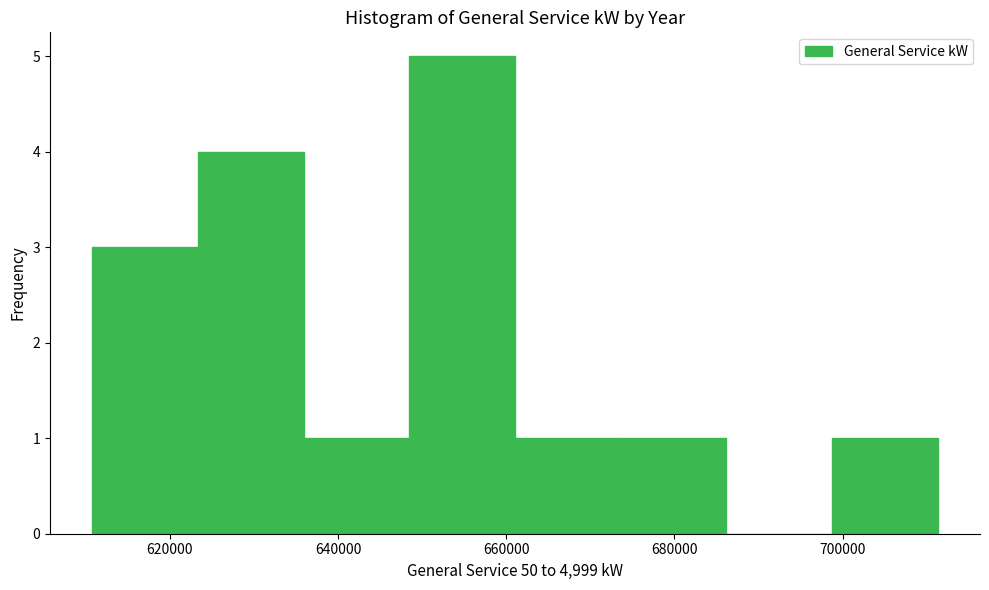

Reading left to right, transcribe this chart: for each bar, give the range it covers on the x-axis and its height. Neither the bar edges nor the heights are printed on the chart, so give them approximately, as read against the axes.

610000 to 624000: 3
624000 to 636000: 4
636000 to 648000: 1
648000 to 662000: 5
662000 to 674000: 1
674000 to 686000: 1
686000 to 698000: 0
698000 to 712000: 1